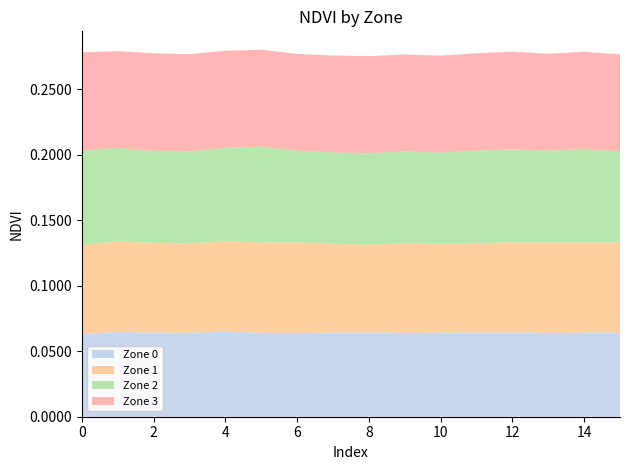

Reading left to right, list all the values displayed in this chart.

Zone 0: 0=0.1	1=0.1	2=0.1	3=0.1	4=0.1	5=0.1	6=0.1	7=0.1	8=0.1	9=0.1	10=0.1	11=0.1	12=0.1	13=0.1	14=0.1	15=0.1
Zone 1: 0=0.1	1=0.1	2=0.1	3=0.1	4=0.1	5=0.1	6=0.1	7=0.1	8=0.1	9=0.1	10=0.1	11=0.1	12=0.1	13=0.1	14=0.1	15=0.1
Zone 2: 0=0.1	1=0.1	2=0.1	3=0.1	4=0.1	5=0.1	6=0.1	7=0.1	8=0.1	9=0.1	10=0.1	11=0.1	12=0.1	13=0.1	14=0.1	15=0.1
Zone 3: 0=0.1	1=0.1	2=0.1	3=0.1	4=0.1	5=0.1	6=0.1	7=0.1	8=0.1	9=0.1	10=0.1	11=0.1	12=0.1	13=0.1	14=0.1	15=0.1